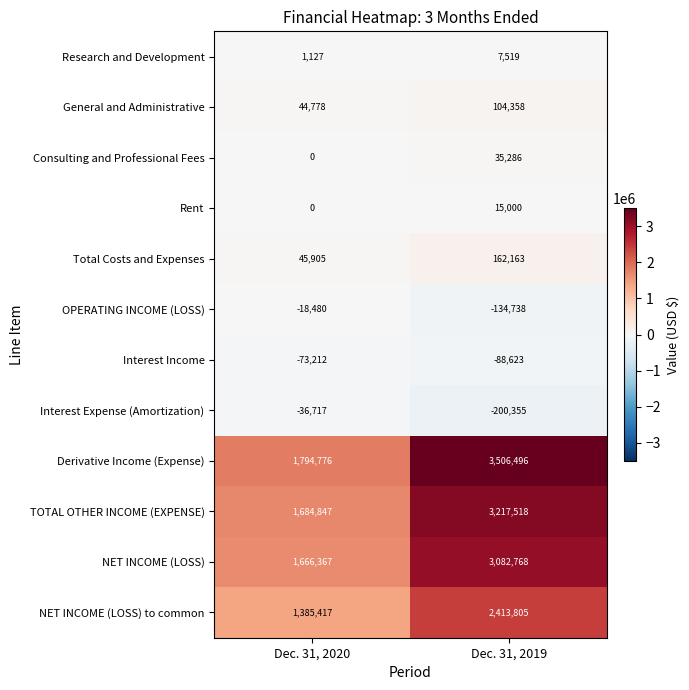

At which category is the sum across all series the highest?

Dec. 31, 2019